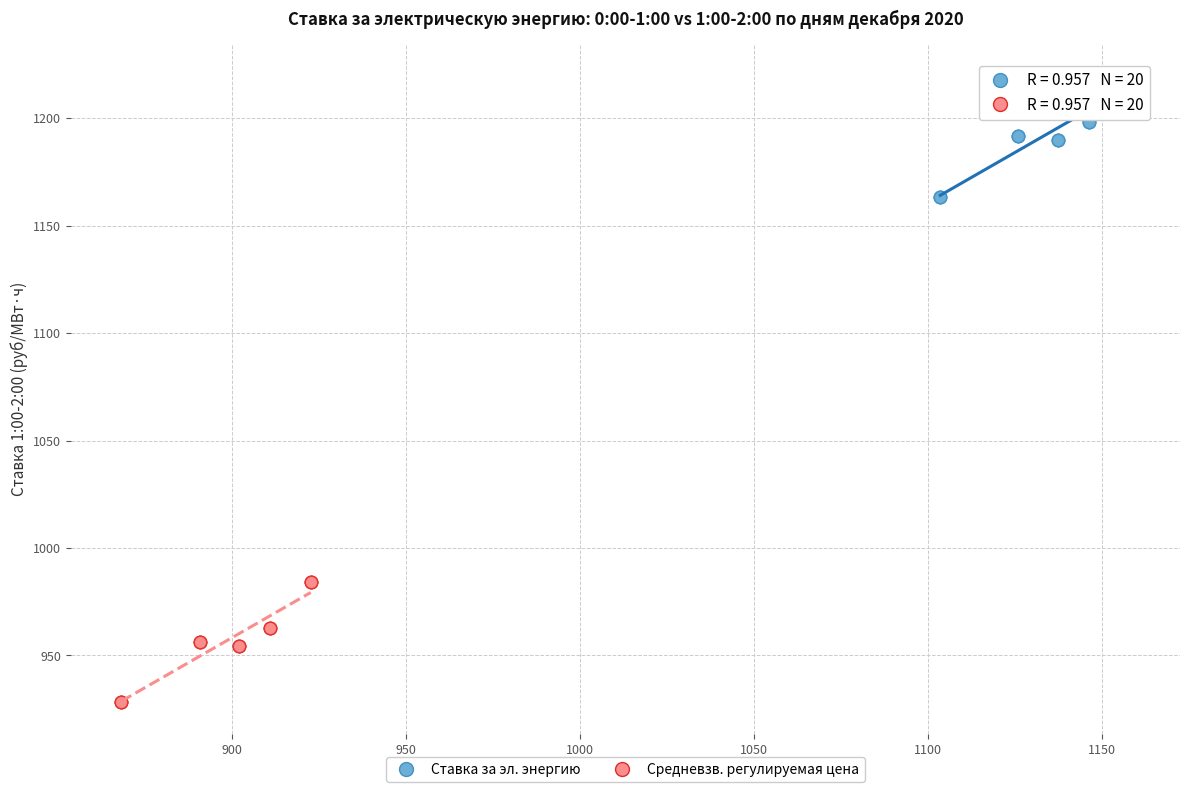

Which series has the widest spread of Y values?

Ставка за эл. энергию